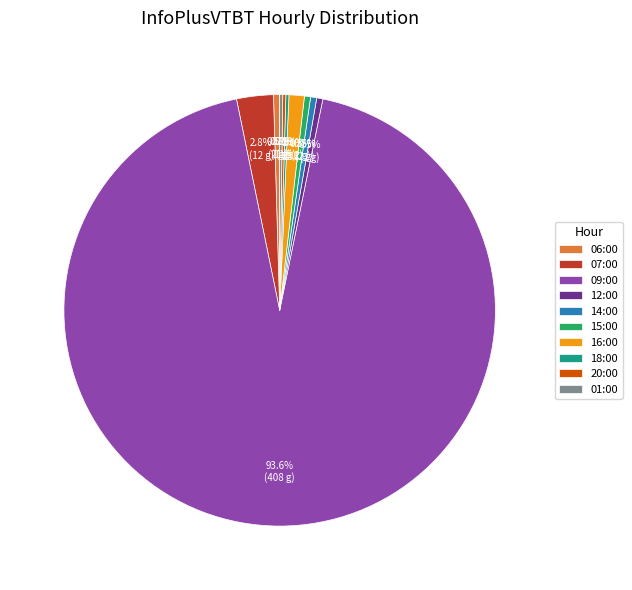

Which category has the biggest portion of the pie?

09:00